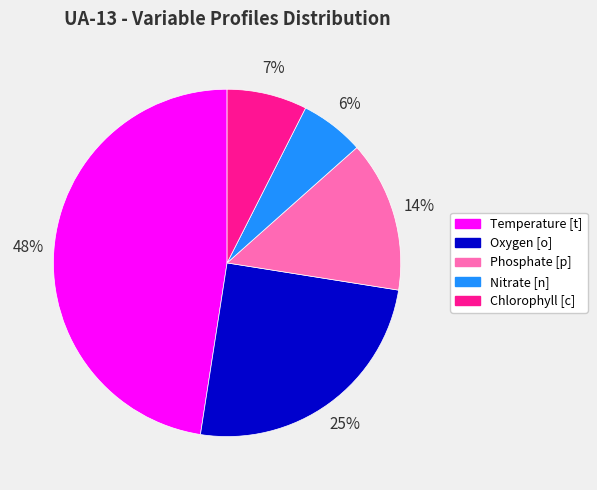

Is Phosphate [p] the majority of the pie?

No